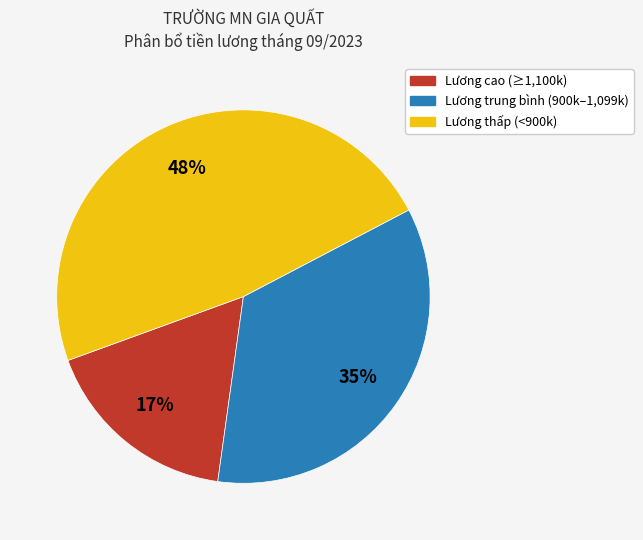

Does any single category account for the majority?

No